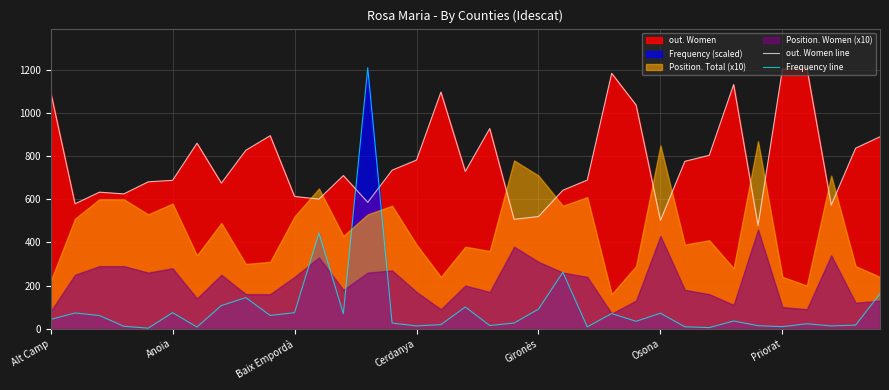

What is the value of the out. Women line point at the 13th from the left?

710.0